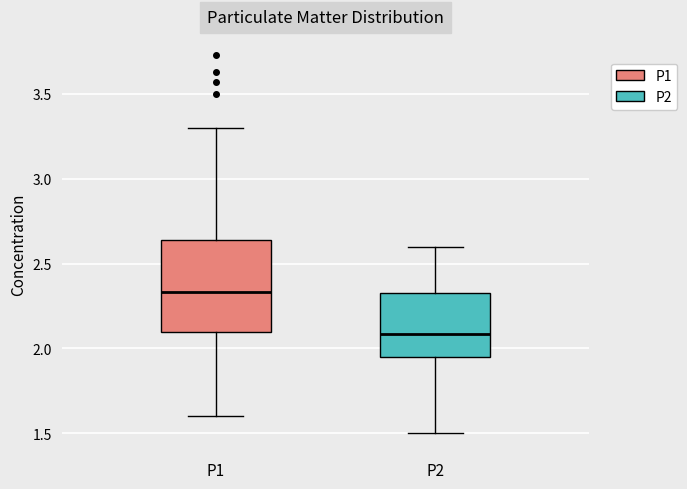

Reading left to right, transcribe this box plot: for each box, give where its median line is, the range the box spans, and where its two whiskers end, as read against the y-axis. The values are not printed on the chart, so give them approximately, as read against the axis.

P1: median 2.35, box 2.10 to 2.65, whiskers 1.60 to 3.30
P2: median 2.10, box 1.95 to 2.35, whiskers 1.50 to 2.60